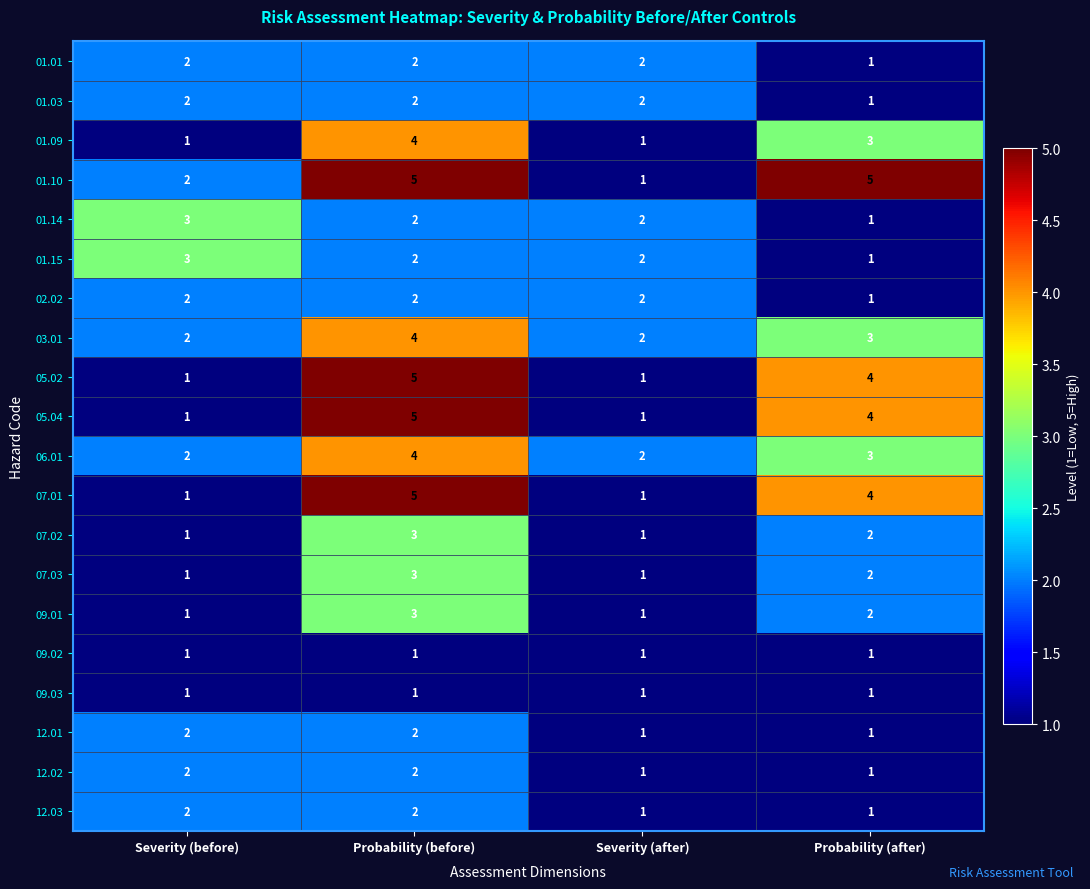

Which category has the highest value in the 09.01 series?

Probability (before)